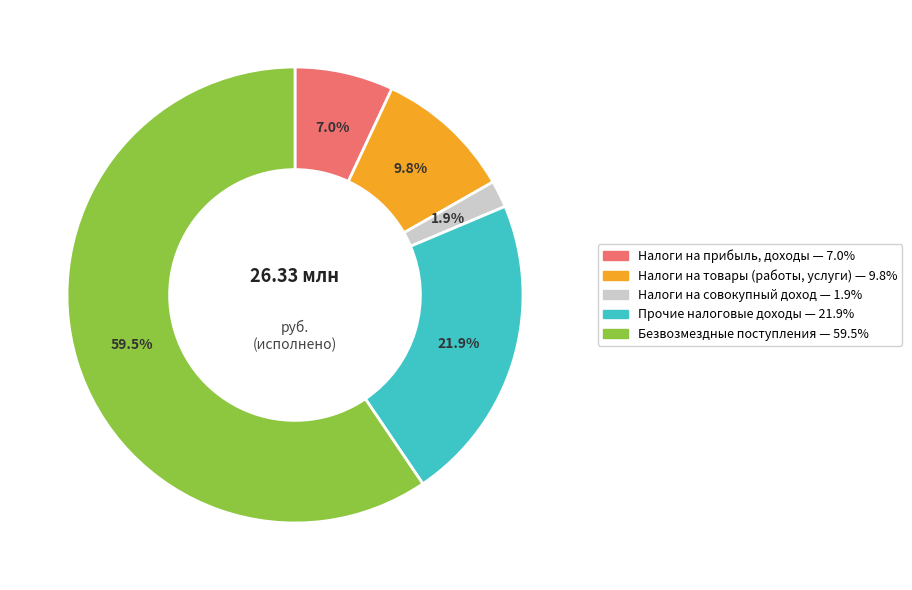

Does any single category account for the majority?

Yes